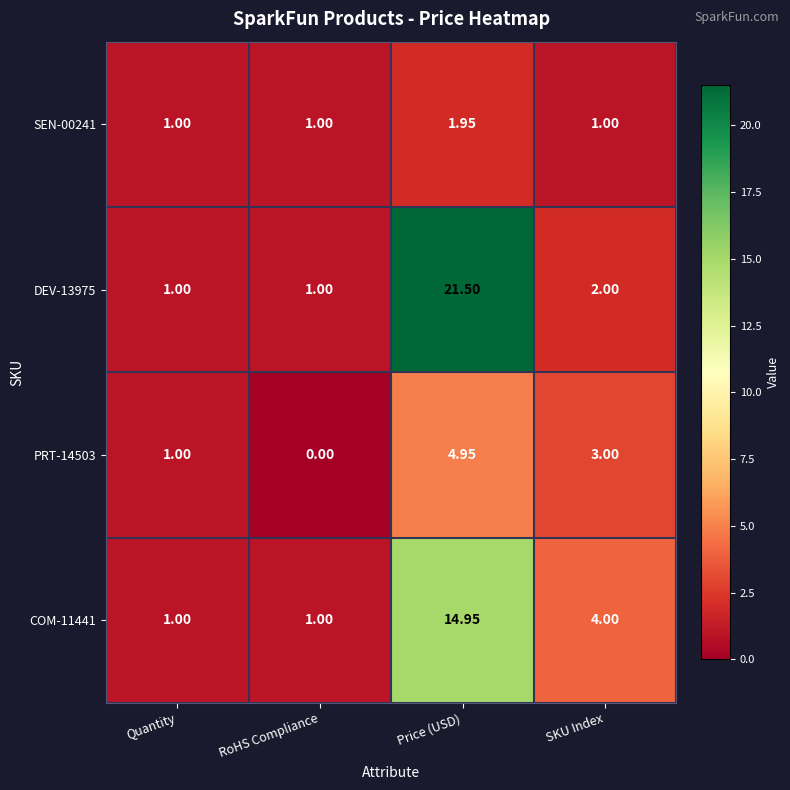

Where is PRT-14503 nearest to the value 2?

Quantity